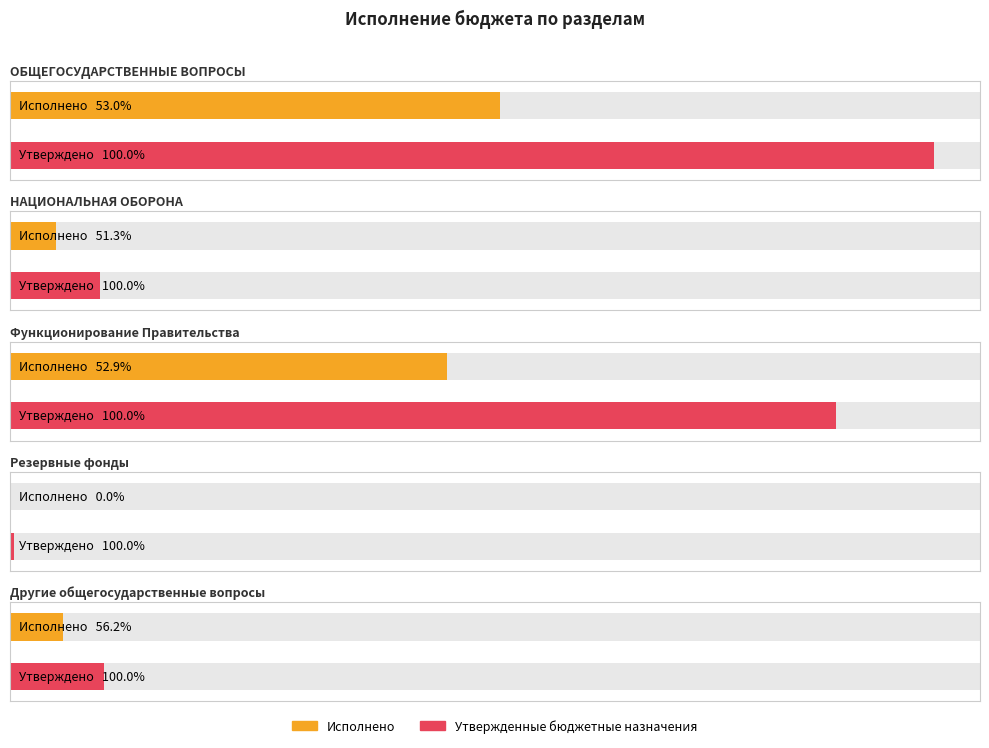

How many groups of bars are there?

5